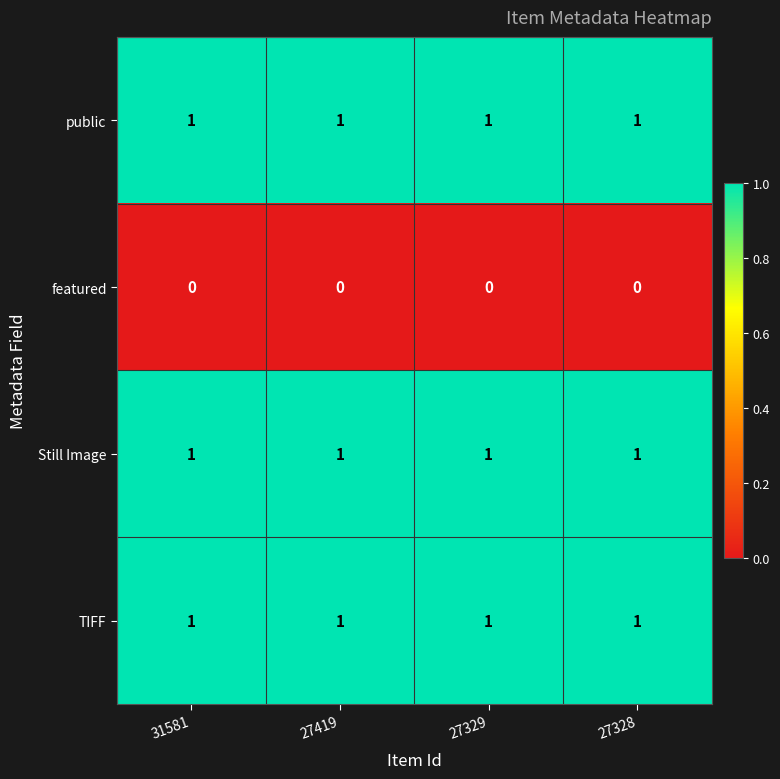

The featured series shows 0 at 27419. True or false?

True